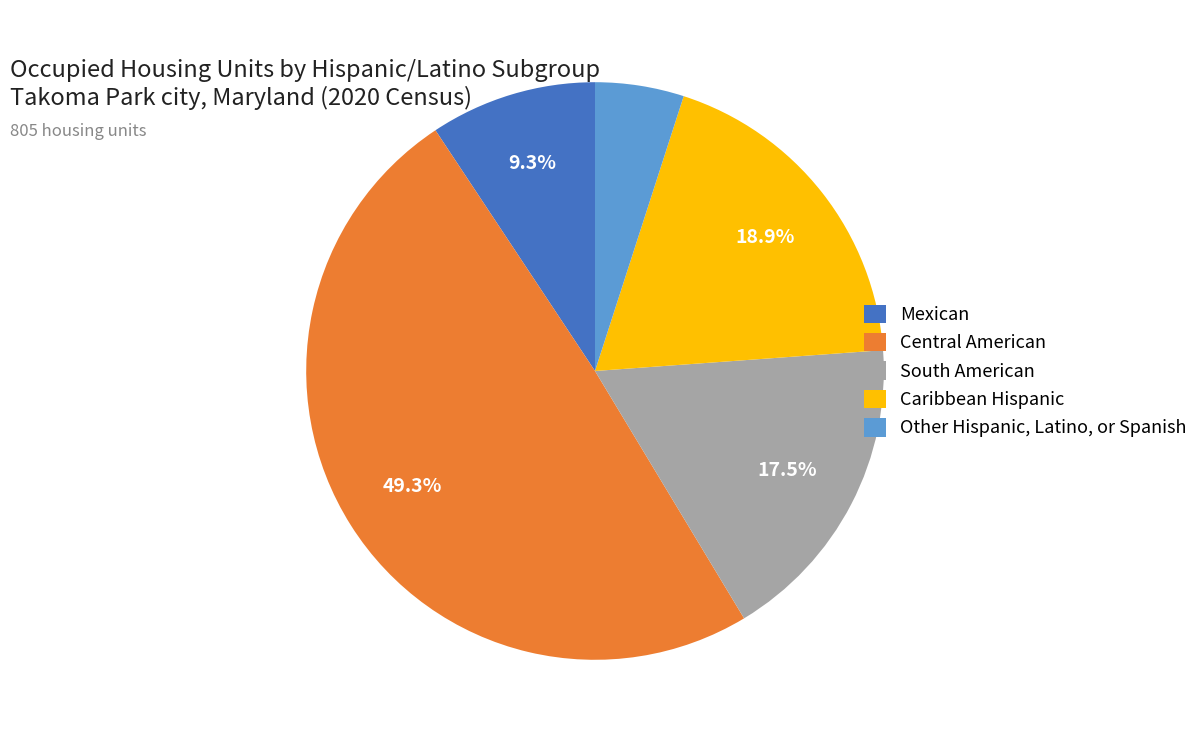

Which has a higher value, South American or Mexican?

South American